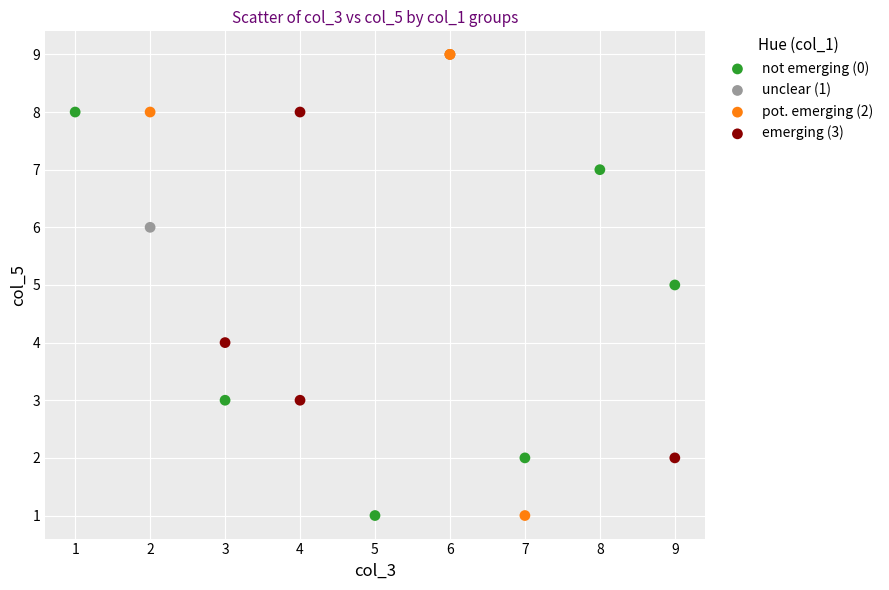

What are all the series names shown in the legend?

not emerging (0), unclear (1), pot. emerging (2), emerging (3)